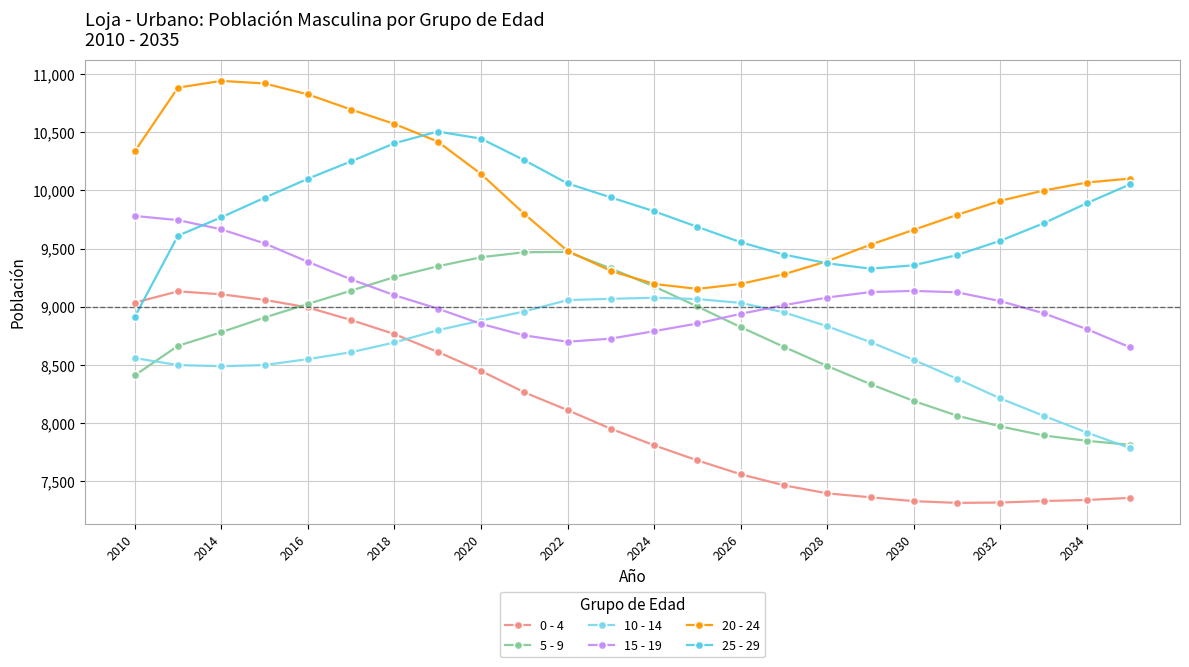

True or false: 15 - 19 and 5 - 9 intersect in this chart.

True